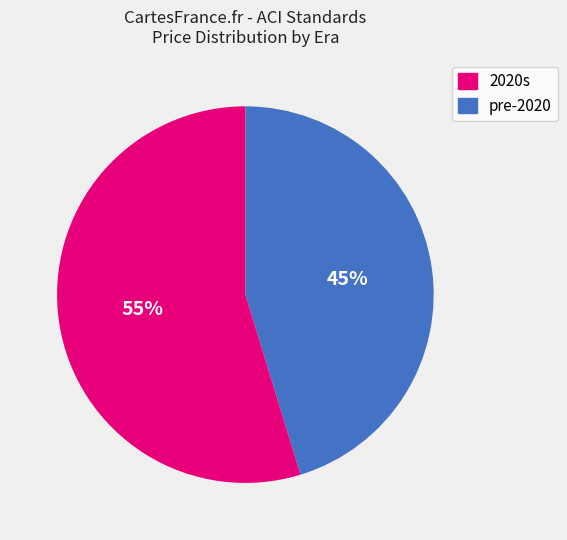

Does any single category account for the majority?

Yes